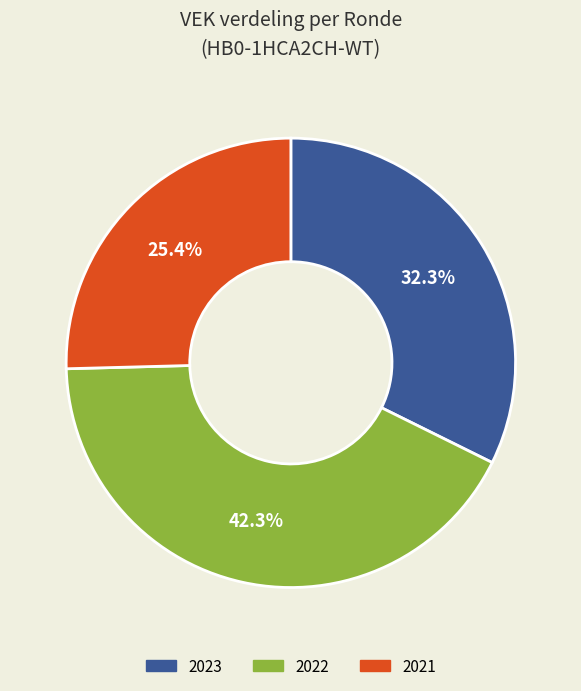

How many segments does this pie chart have?

3